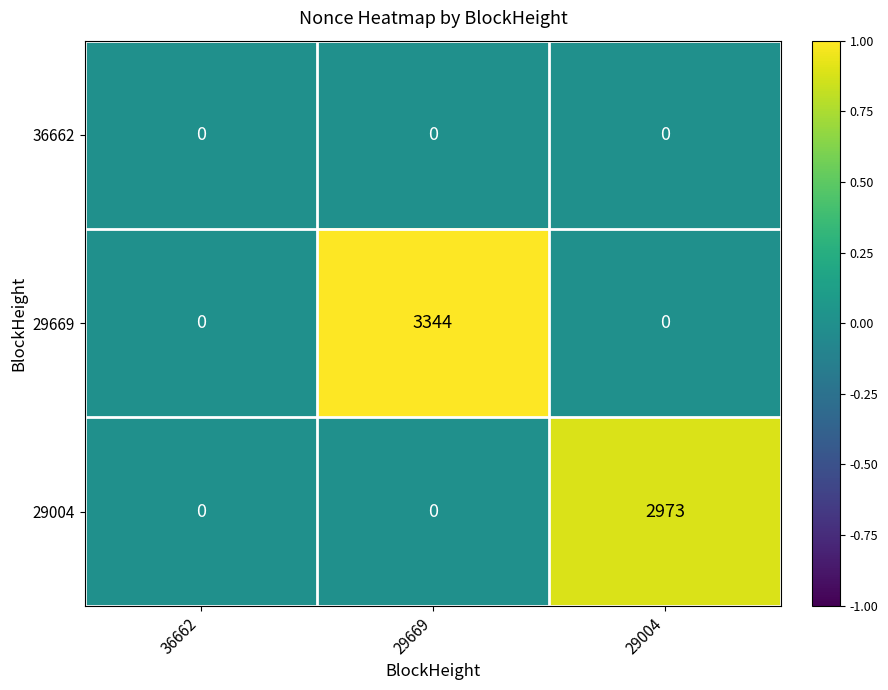

Reading right to left, what are all the values shown in this chart?

36662: 0	0	0
29669: 0	3344	0
29004: 2973	0	0